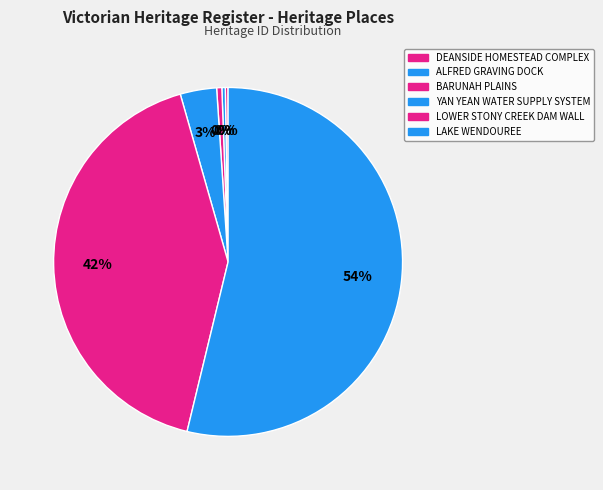

What is the ratio of the value at LOWER STONY CREEK DAM WALL to the value at BARUNAH PLAINS?

87.4